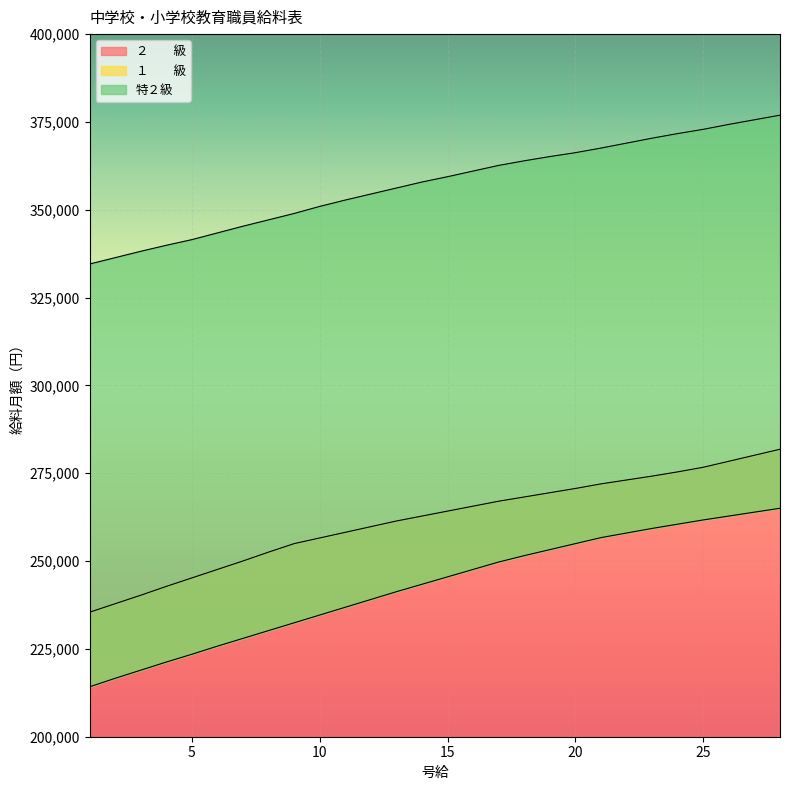

Which has a higher value, 9 or 19?

19